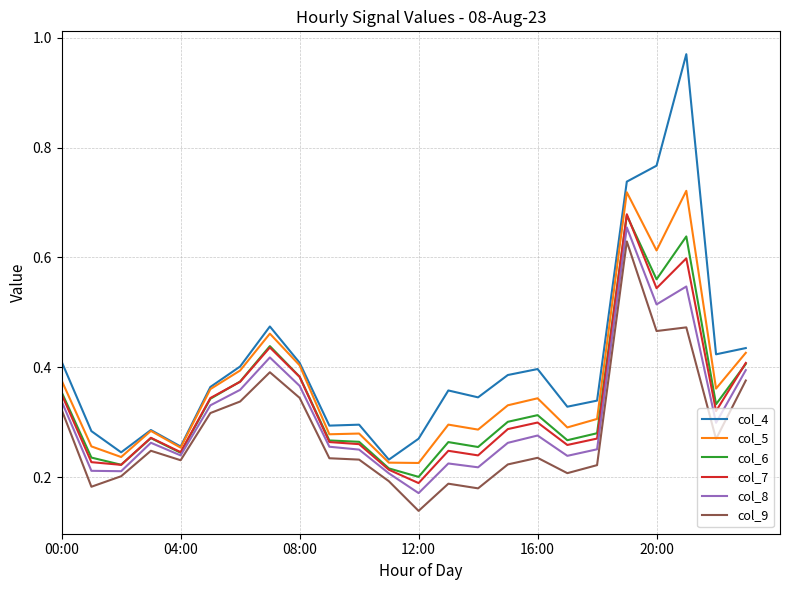

What are all the series names shown in the legend?

col_4, col_5, col_6, col_7, col_8, col_9